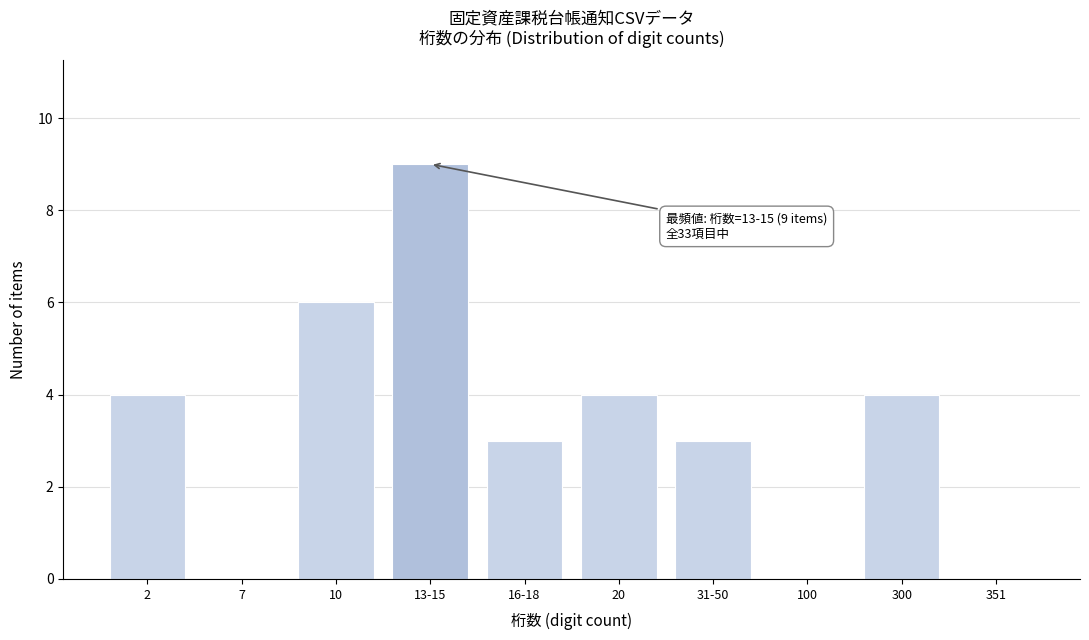

Reading left to right, transcribe all the data shown in this chart.

2=4	7=0	10=6	13-15=9	16-18=3	20=4	31-50=3	100=0	300=4	351=0